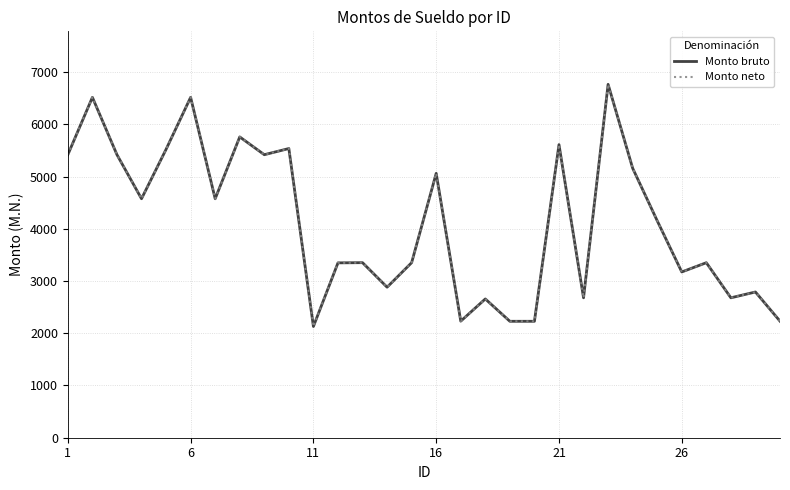

True or false: Monto bruto and Monto neto intersect in this chart.

False